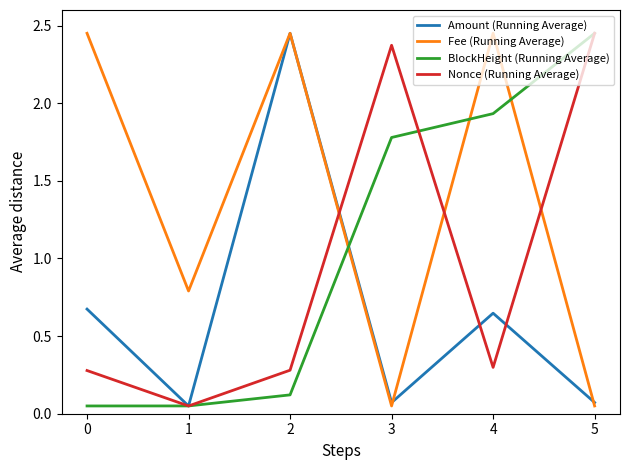

In Nonce (Running Average), how many points are higher than both neighbors (excluding endpoints)?

1